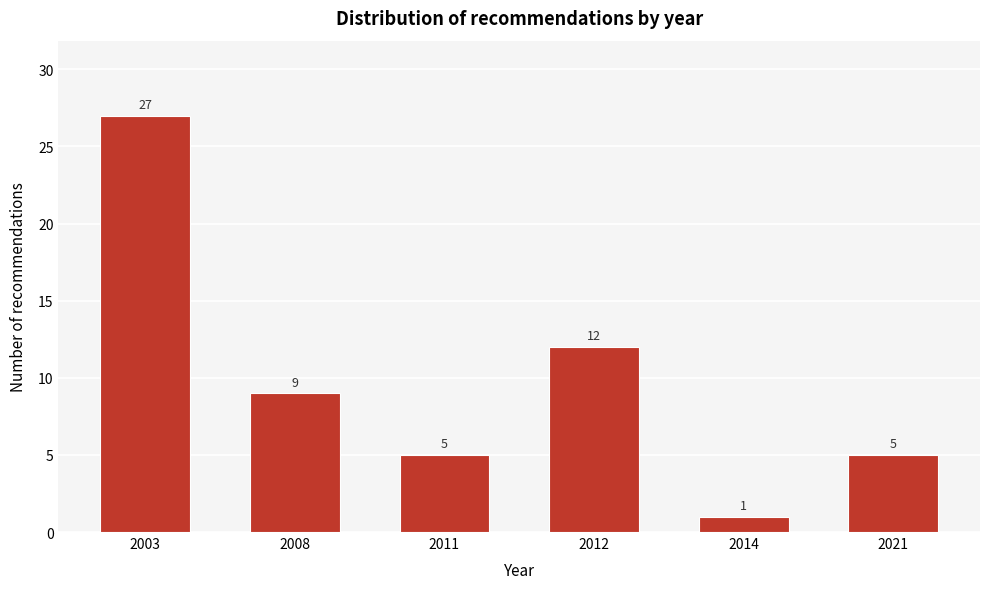

Reading left to right, transcribe all the data shown in this chart.

27	9	5	12	1	5